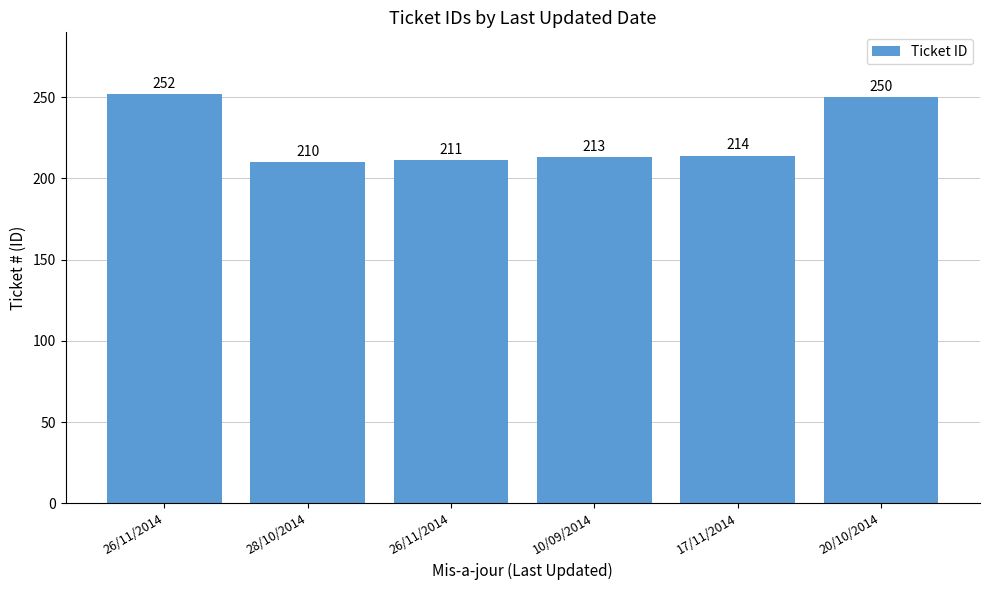

What is the approximate value at 28/10/2014?

210